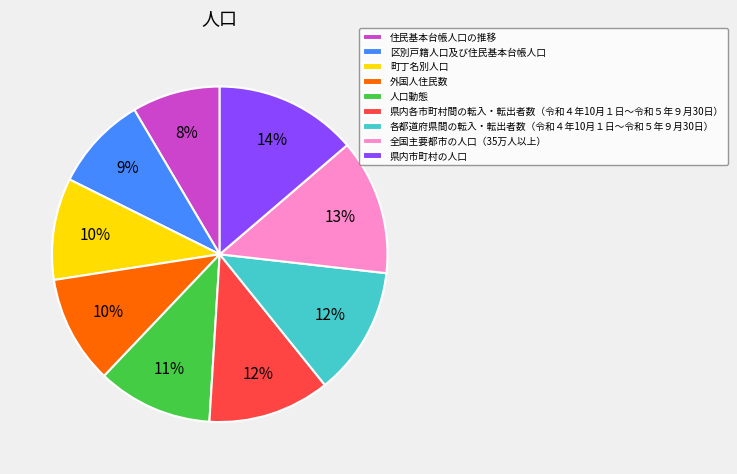

Is the sum of 人口動態 and 県内市町村の人口 greater than half?

No